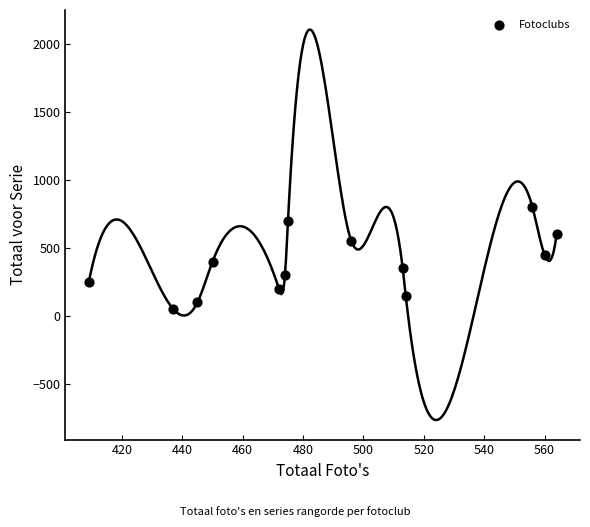

What is the range of X values (max minus min)?

155